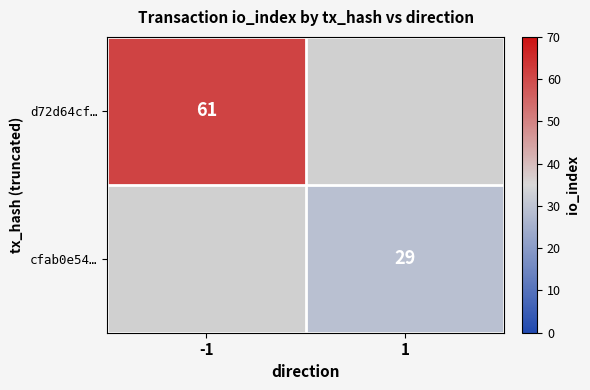

The value of cfab0e54… at 1 is 29. True or false?

True